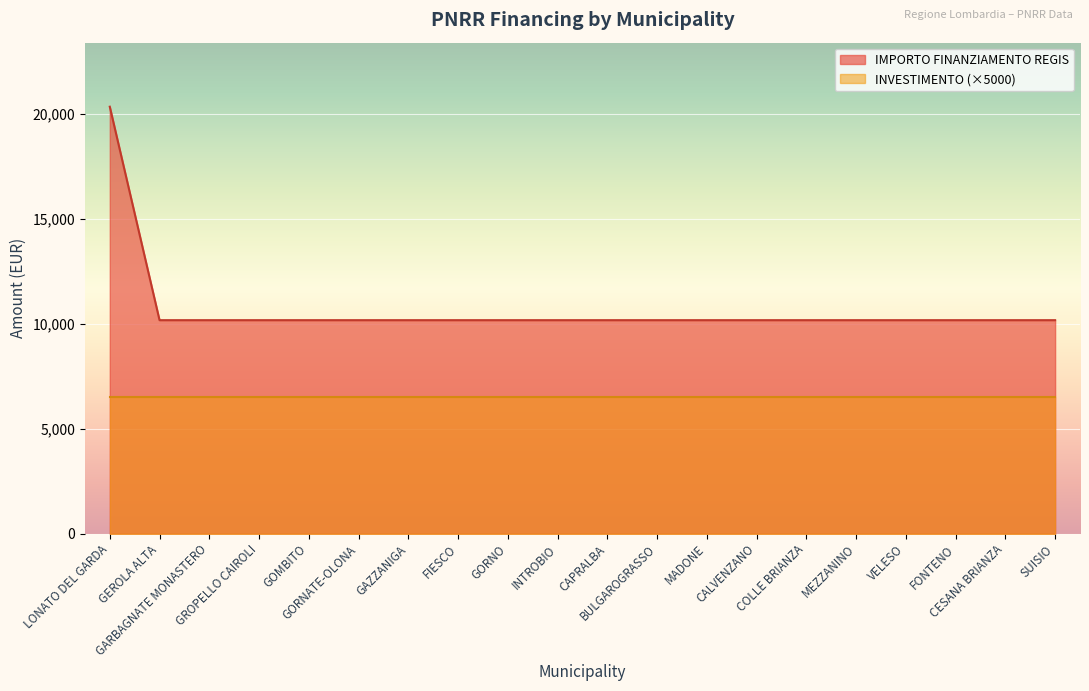

What is the smallest value displayed?

6500